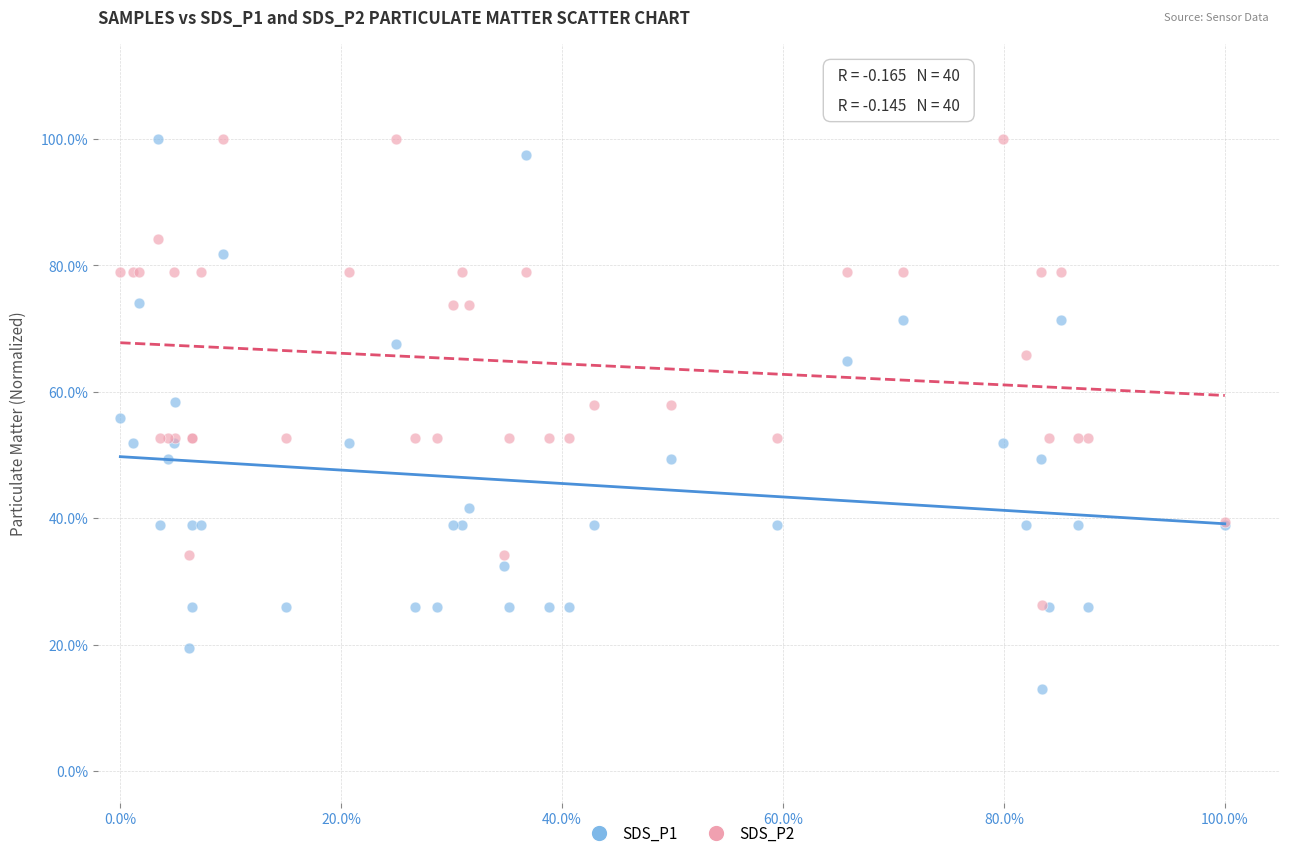

What are all the series names shown in the legend?

SDS_P1, SDS_P2